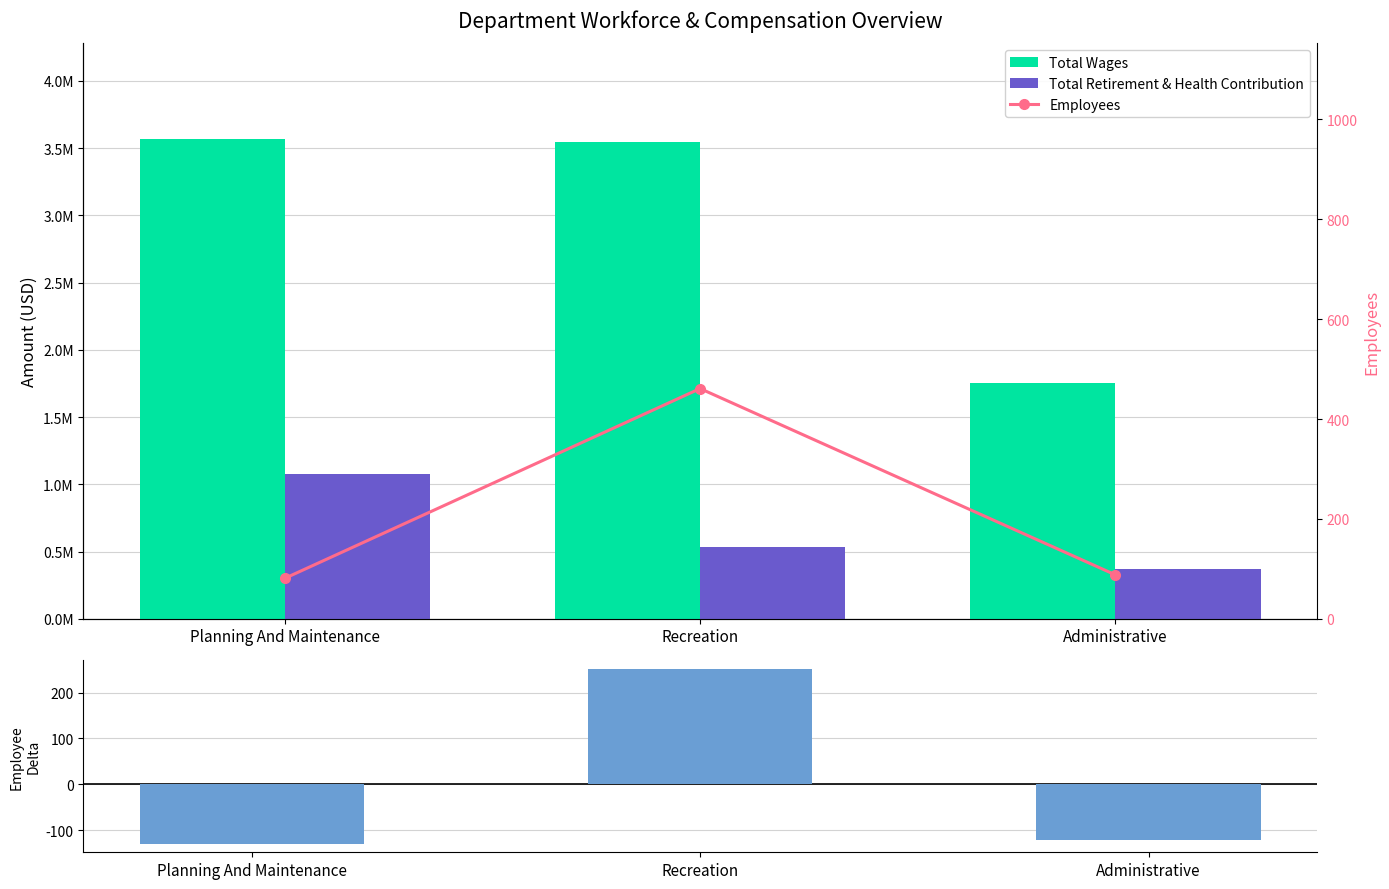

At how many categories does at least one series exceed 1167485?

3